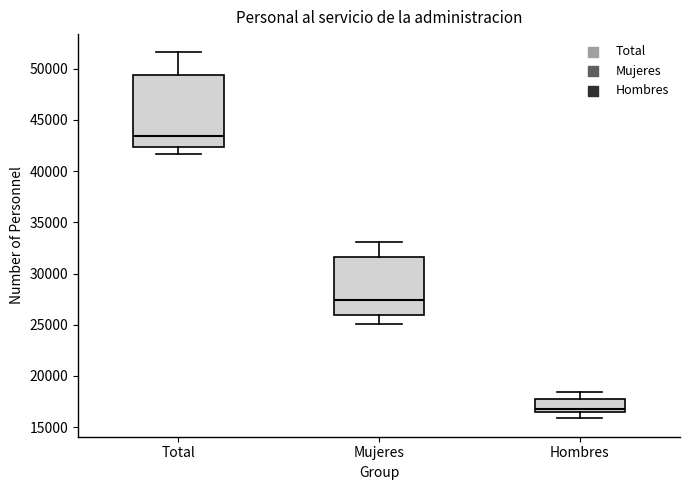

Reading left to right, transcribe this box plot: for each box, give where its median line is, the range the box spans, and where its two whiskers end, as read against the y-axis. The values are not printed on the chart, so give them approximately, as read against the axis.

Total: median 43500, box 42500 to 49500, whiskers 41500 to 51500
Mujeres: median 27500, box 26000 to 31500, whiskers 25000 to 33000
Hombres: median 17000, box 16500 to 17500, whiskers 16000 to 18500